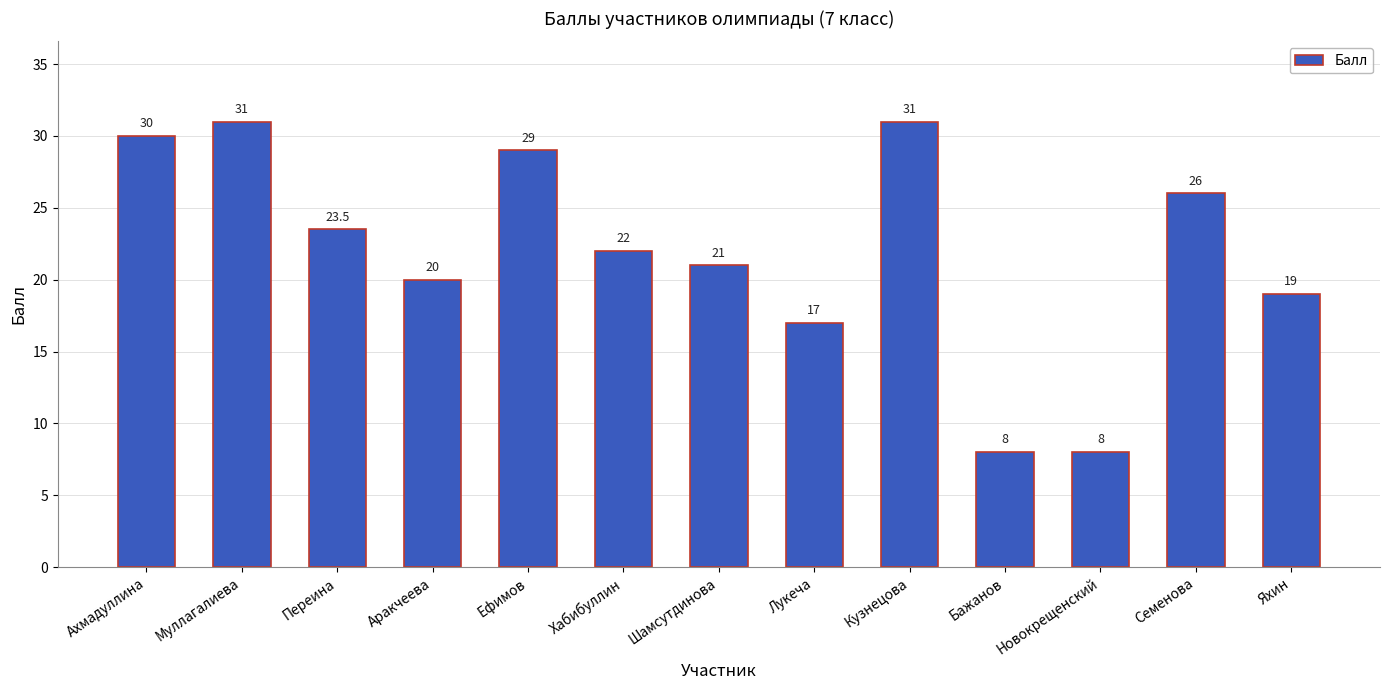

Is it true that the value at Лукеча is 17.0?

True